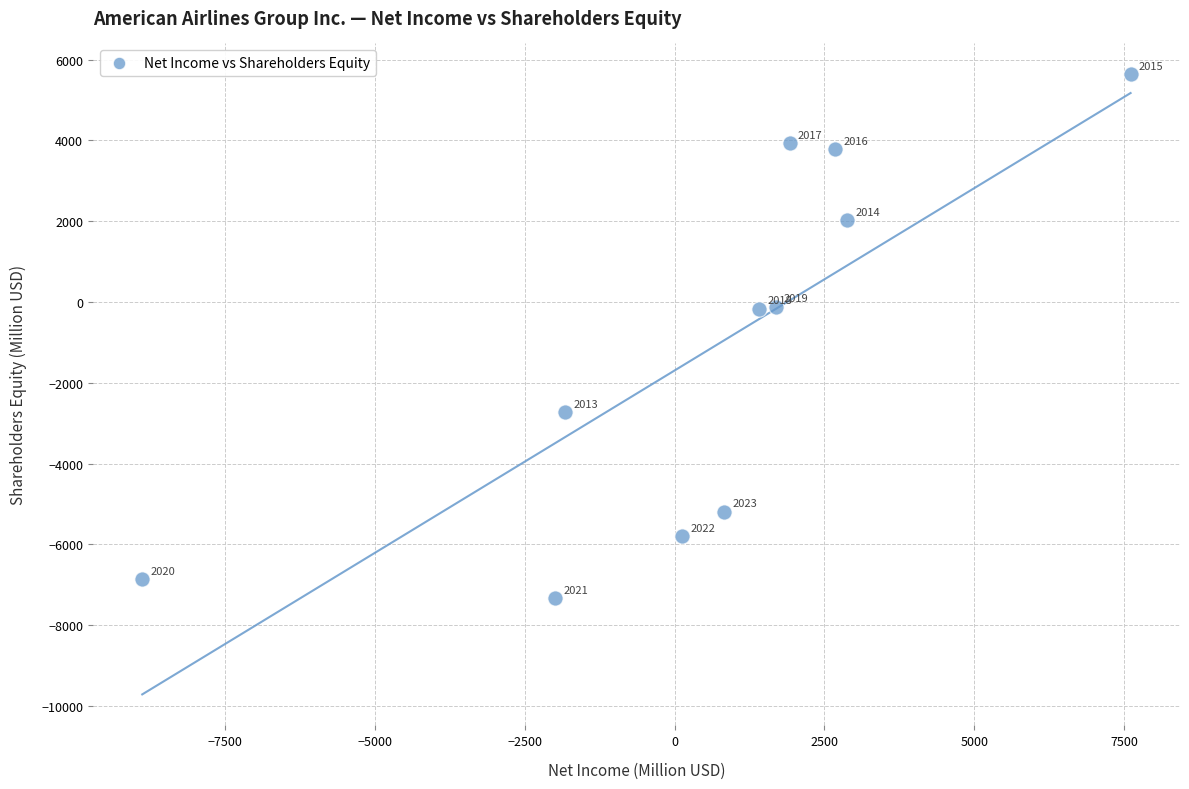

What is the range of X values (max minus min)?

16495